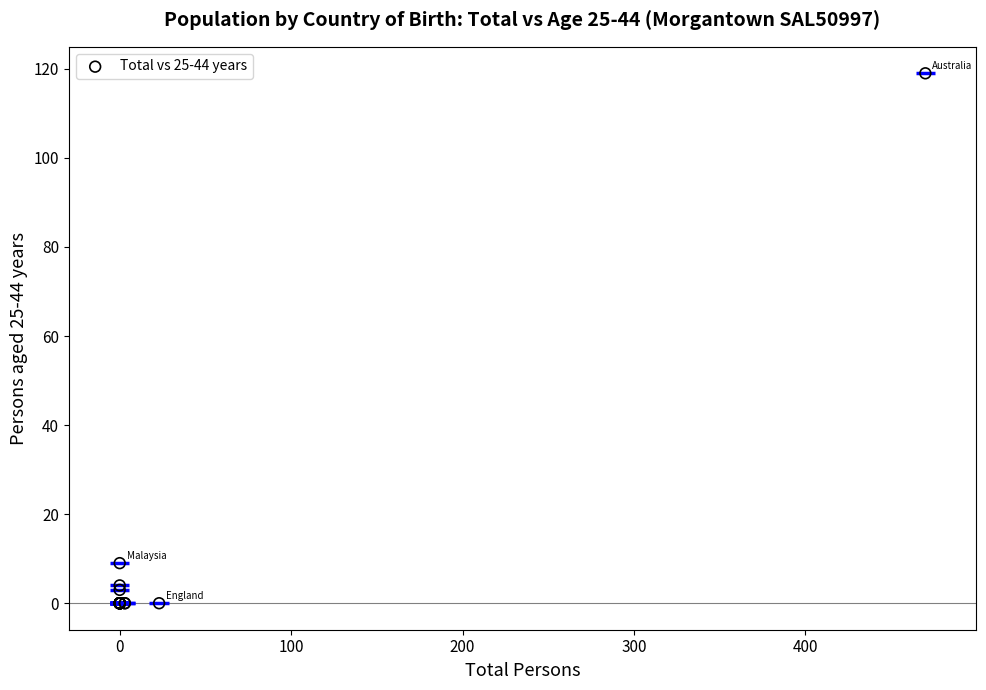

What Y value in the scatter plot is closest to 59?

9